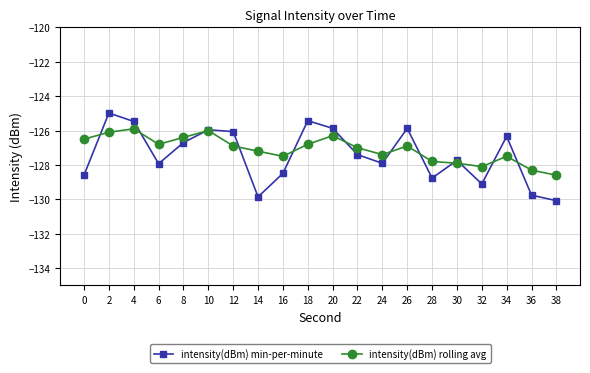

How many intersections are there between intensity(dBm) rolling avg and intensity(dBm) min-per-minute?

12